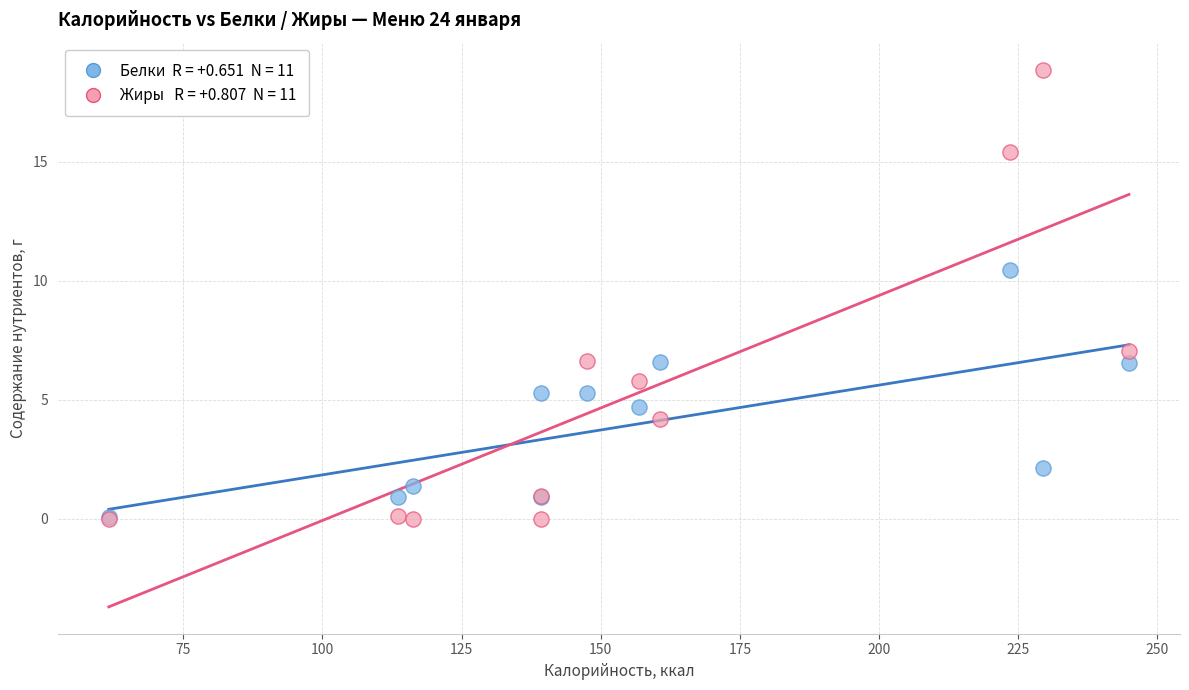

Across all series, what Y value is closest to 9?

10.4